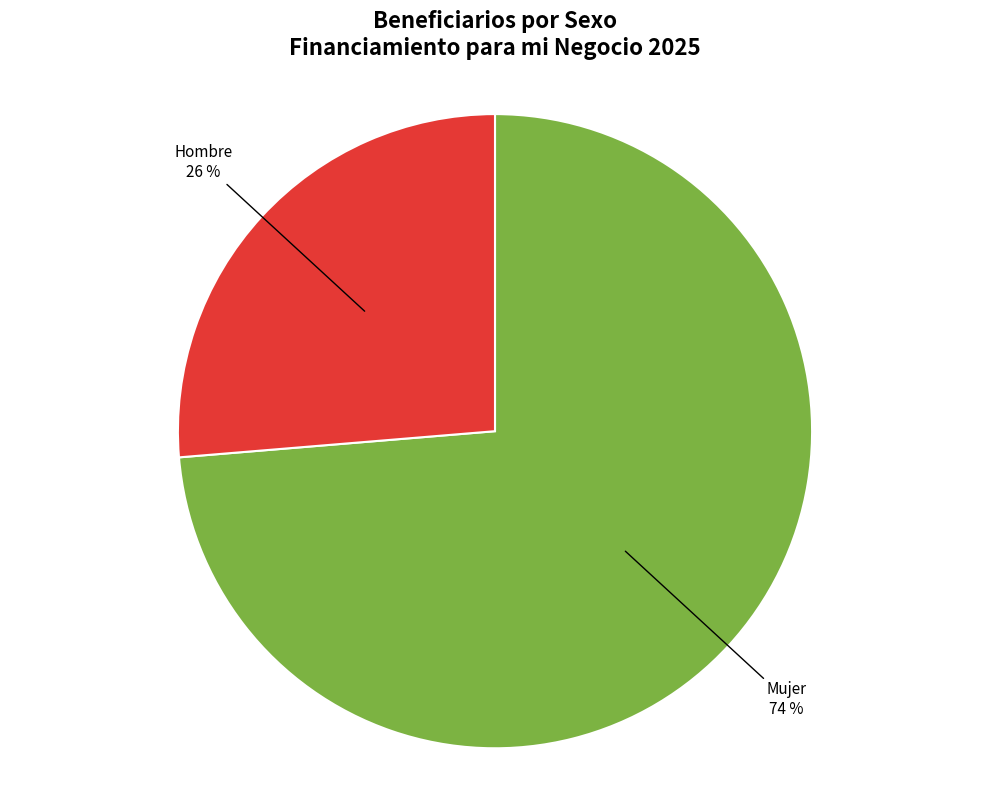

To the nearest percent, what is the average slice percentage?

50%